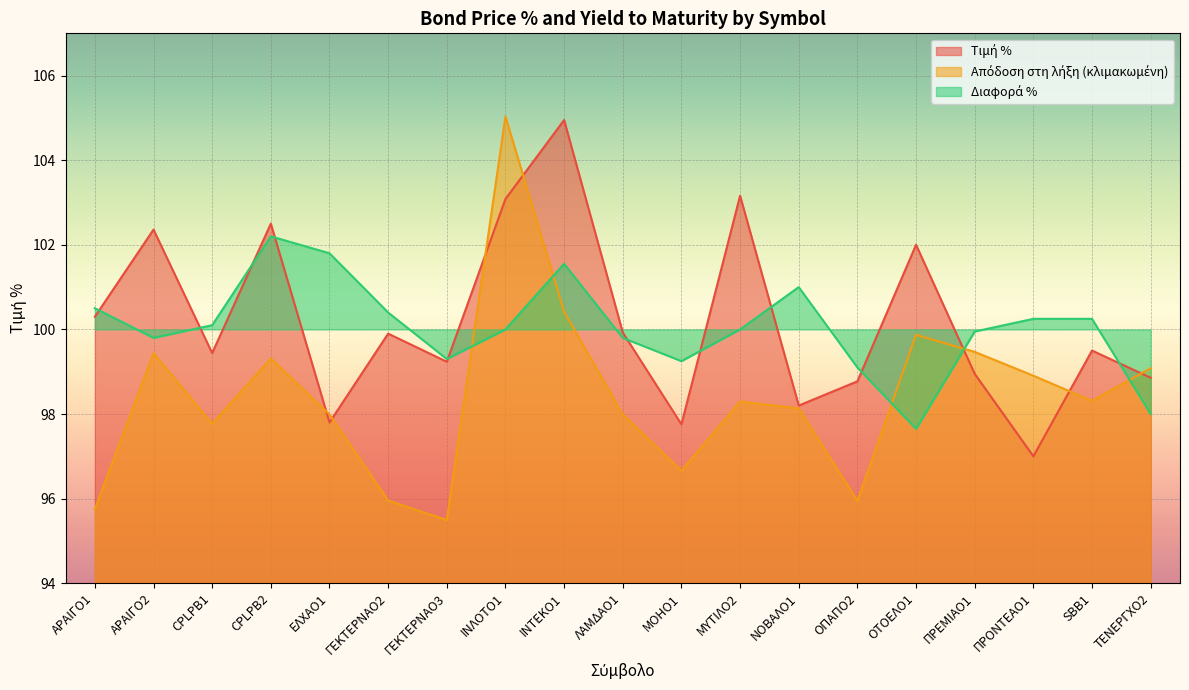

Which has a higher value, ΠΡΕΜΙΑΟ1 or SBB1?

SBB1